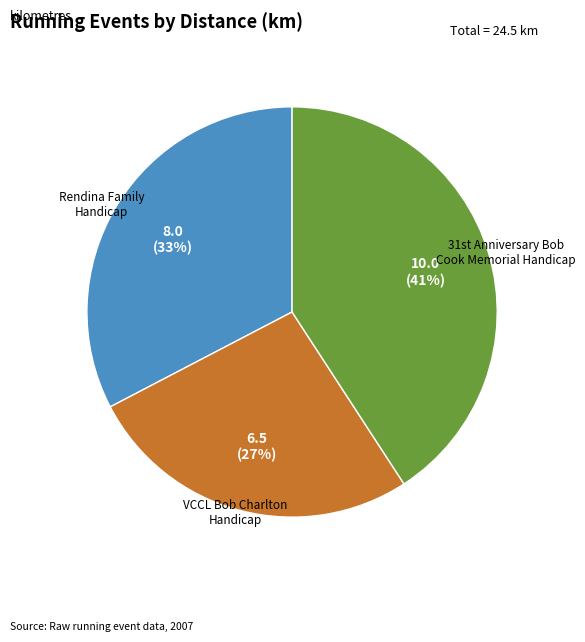

Between Rendina Family Handicap and VCCL Bob Charlton Handicap, which is larger?

Rendina Family Handicap